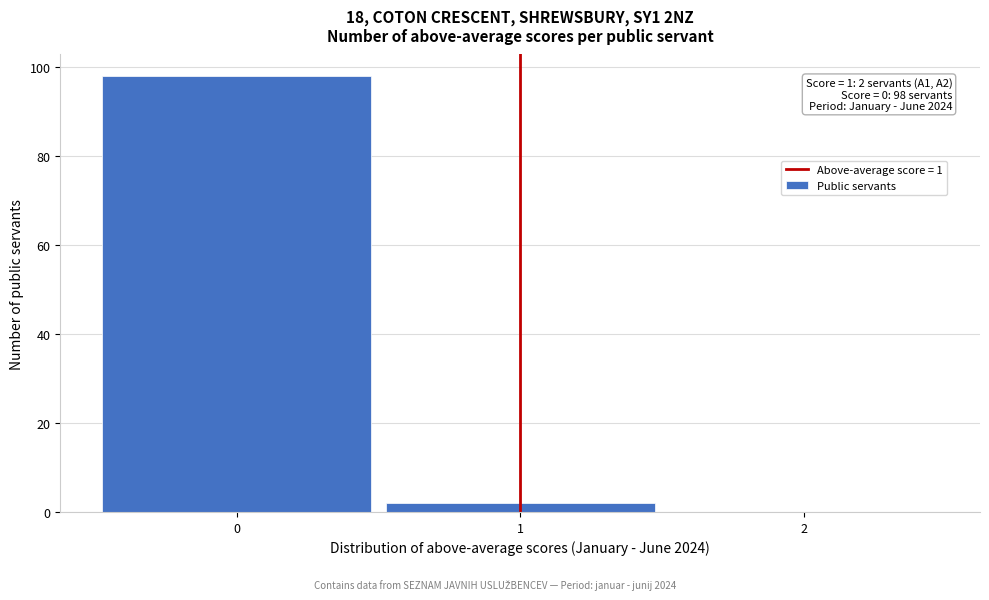

Over which range of the x-axis is the bar tallest?

-0.5 to 0.5